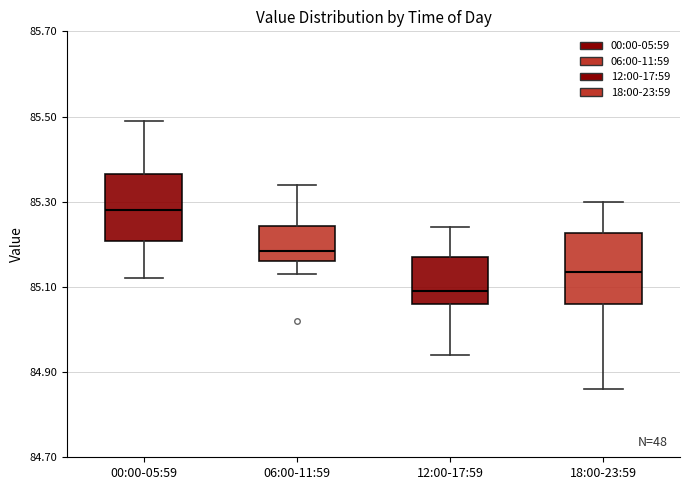

Which box has the lowest median line?

12:00-17:59